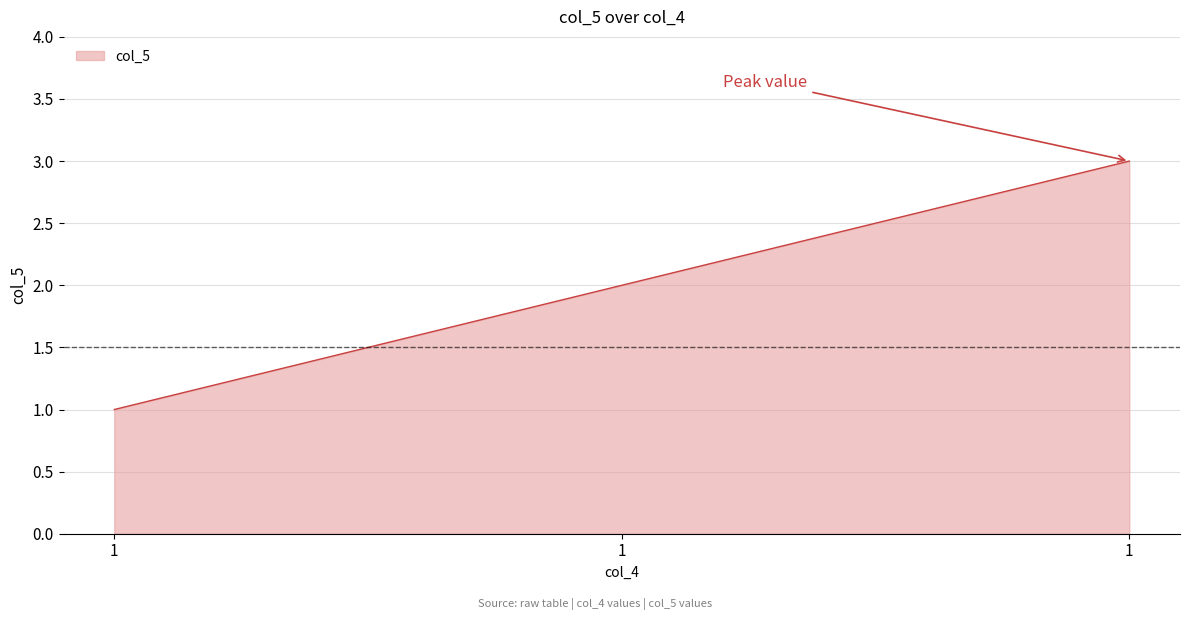

Which has a higher value, 1 or 1?

1